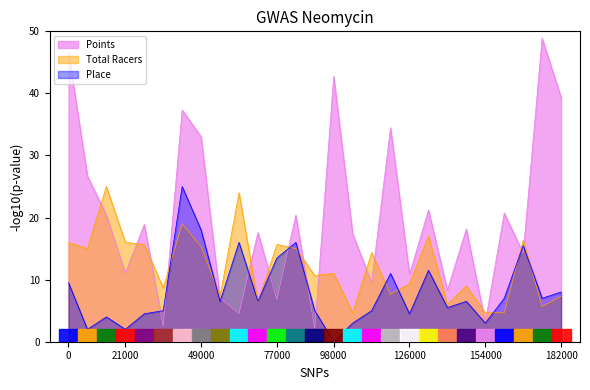

Does the chart display data point markers on the line(s)?

No